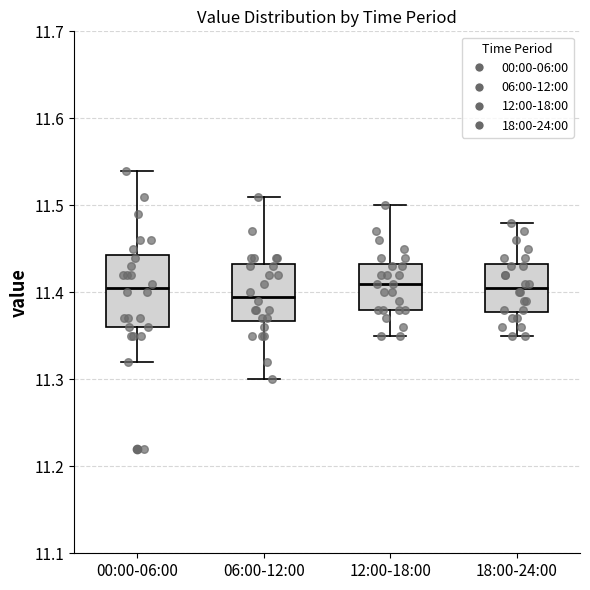

Reading left to right, transcribe this box plot: for each box, give where its median line is, the range the box spans, and where its two whiskers end, as read against the y-axis. The values are not printed on the chart, so give them approximately, as read against the axis.

00:00-06:00: median 11.41, box 11.36 to 11.44, whiskers 11.32 to 11.54
06:00-12:00: median 11.40, box 11.37 to 11.43, whiskers 11.30 to 11.51
12:00-18:00: median 11.41, box 11.38 to 11.43, whiskers 11.35 to 11.50
18:00-24:00: median 11.41, box 11.38 to 11.43, whiskers 11.35 to 11.48